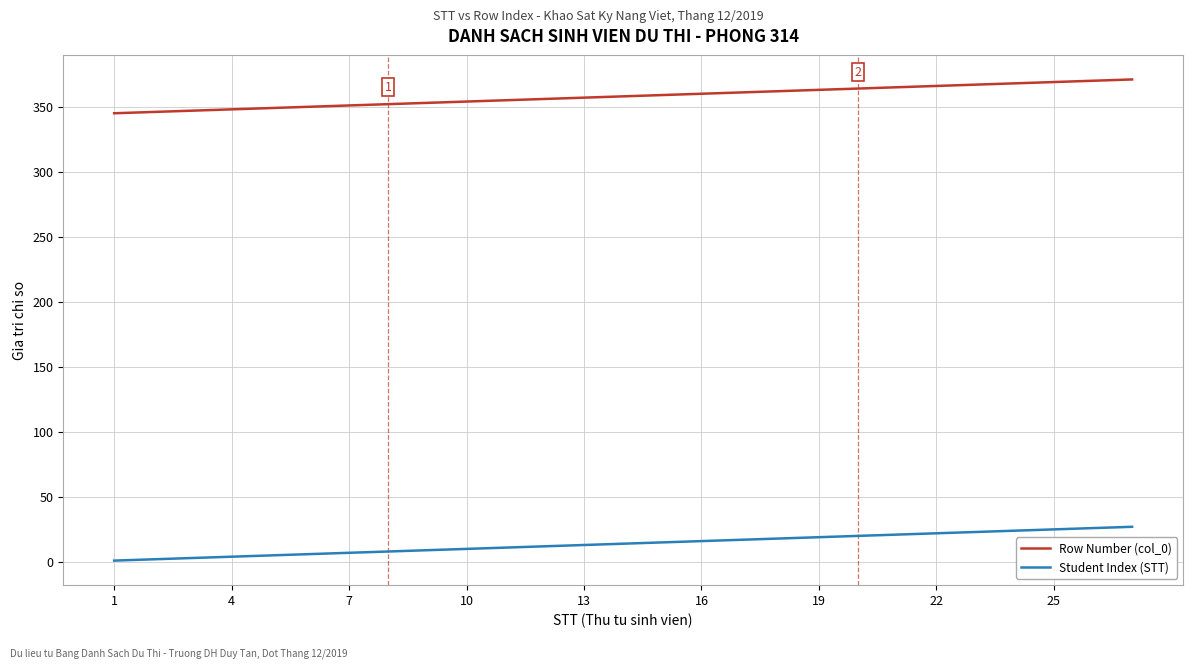

List the series in order of their overall mean, highest first.

Row Number (col_0), Student Index (STT)